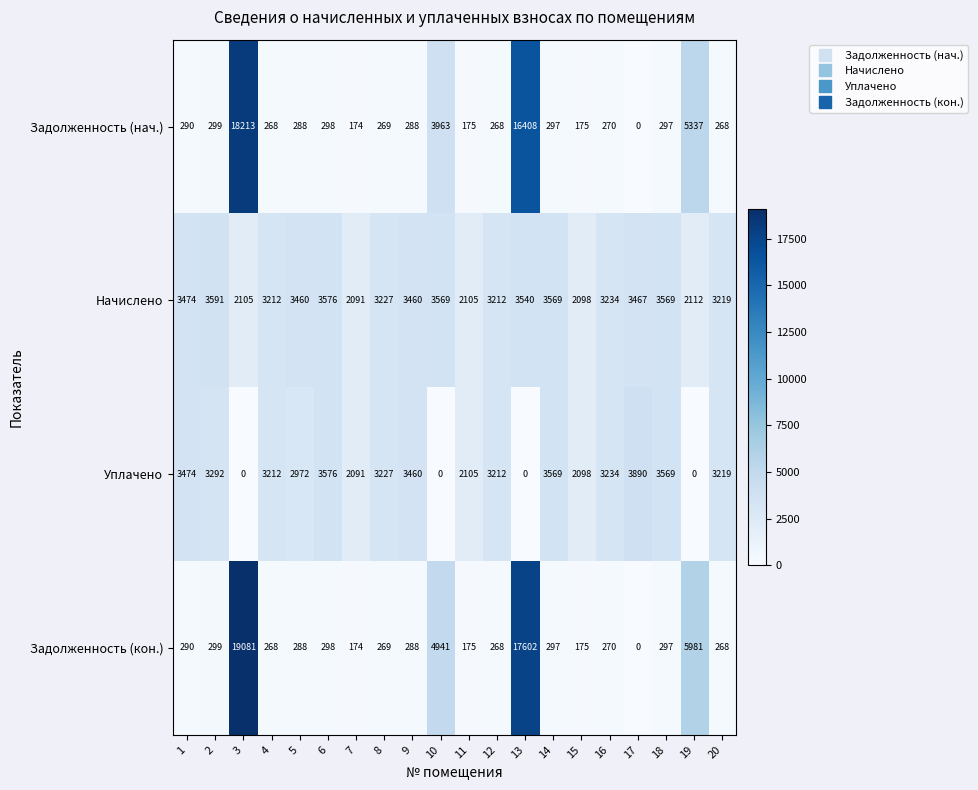

What is the average value of the Задолженность (кон.) series?

2576